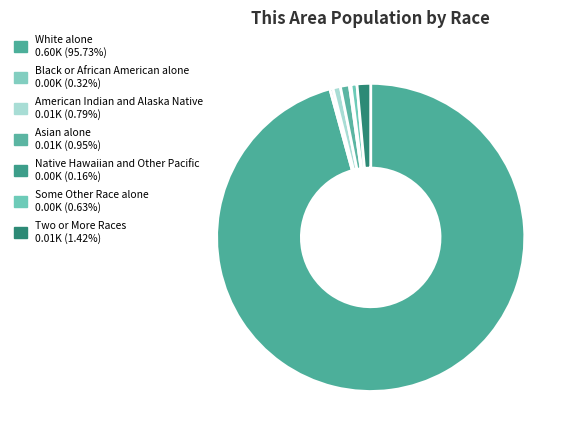

To the nearest percent, what portion does Asian alone represent?

1%